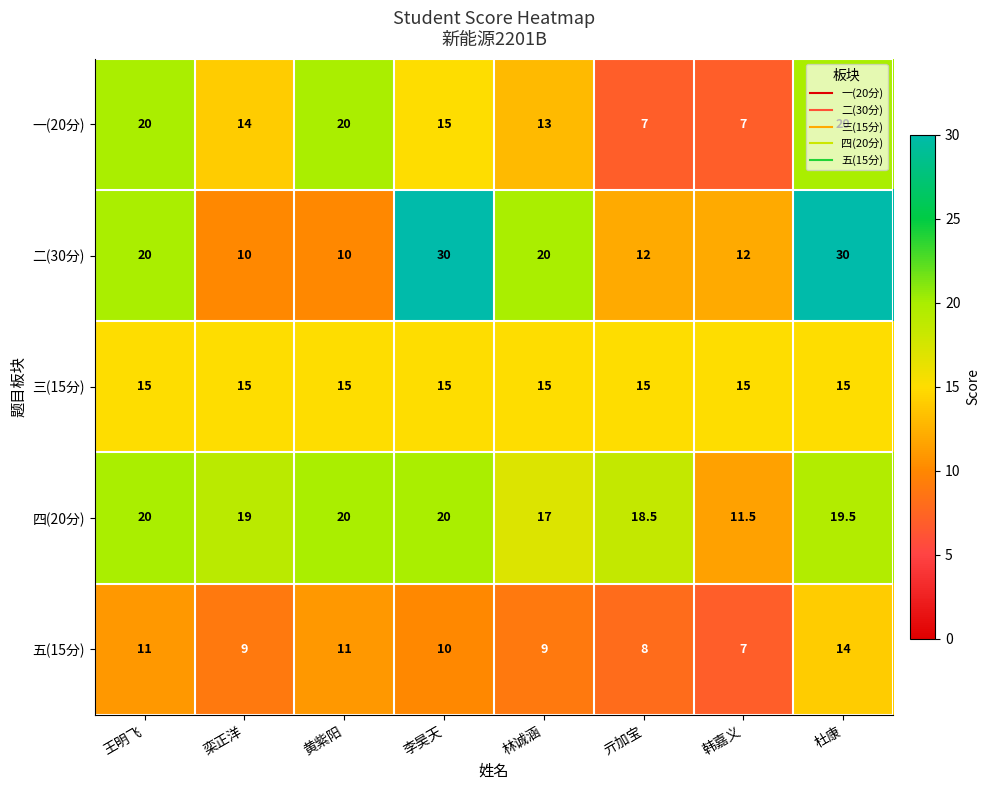

What is the average value of the 四(20分) series?

18.2